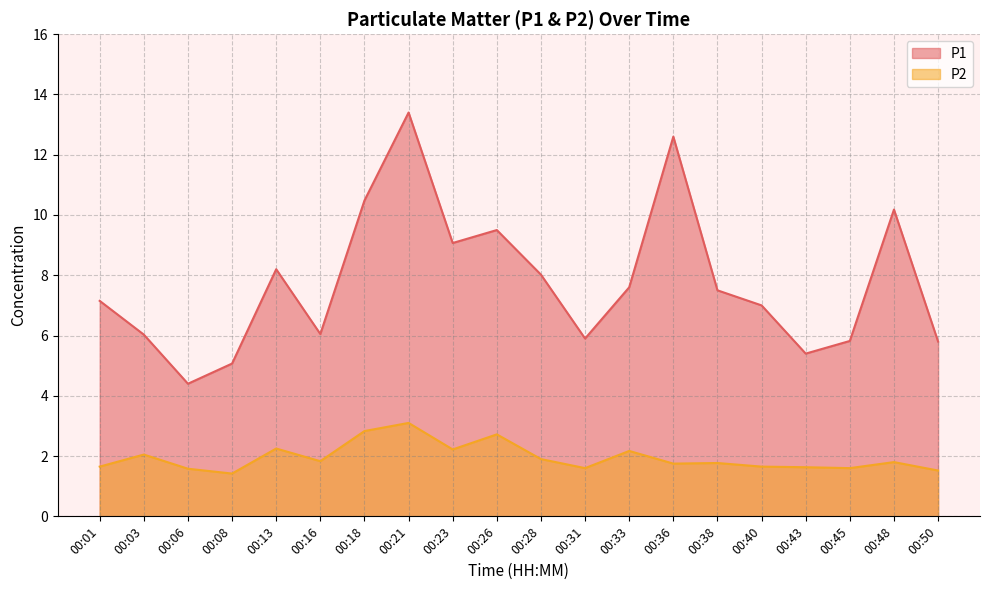

Where is the first local minimum for P2?

00:08